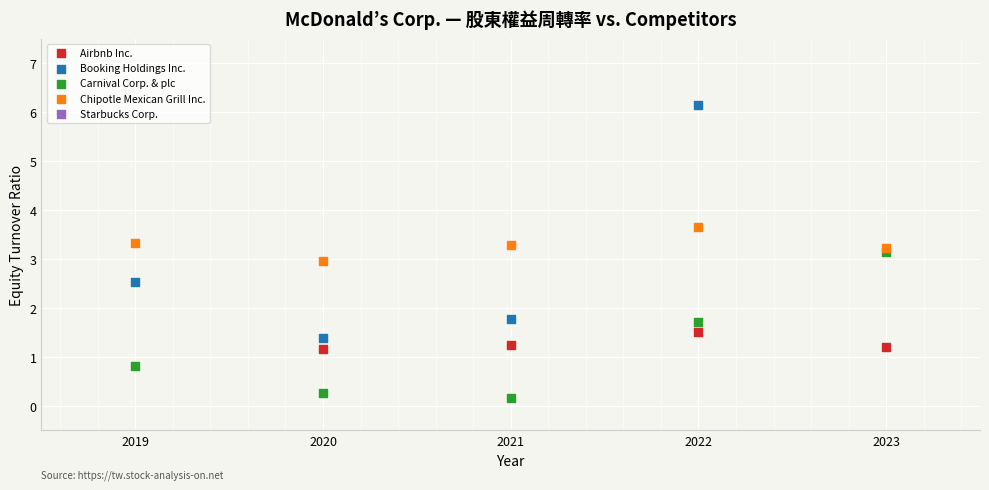

Which series contains the lowest Y value?

Carnival Corp. & plc